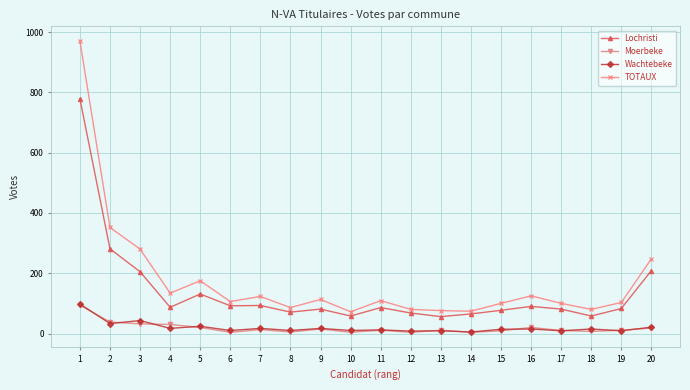

Does the chart have visible grid lines?

Yes